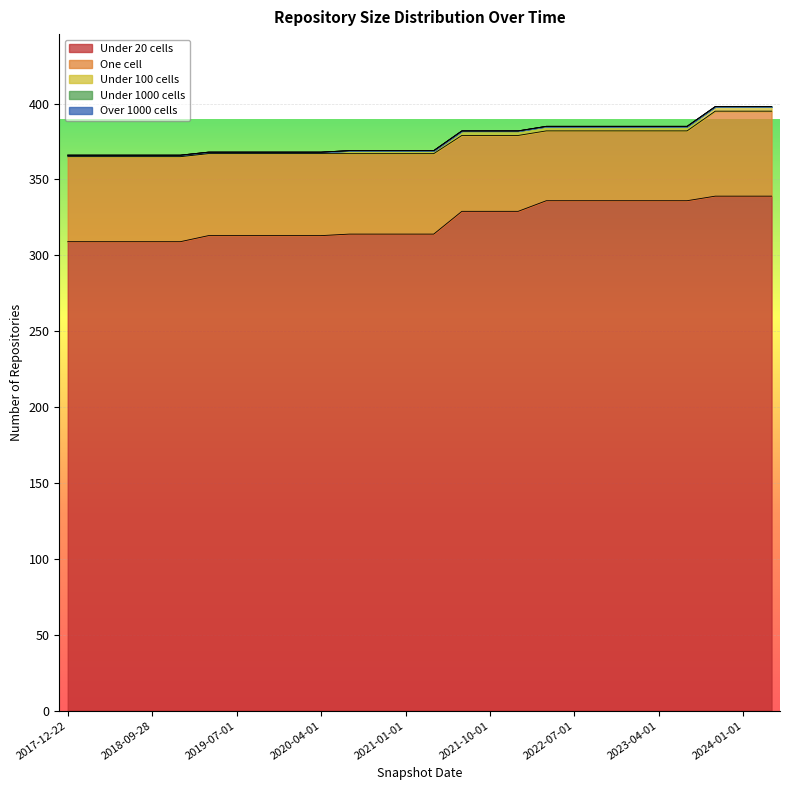

Which series has the widest spread of values?

under_twenty_cells